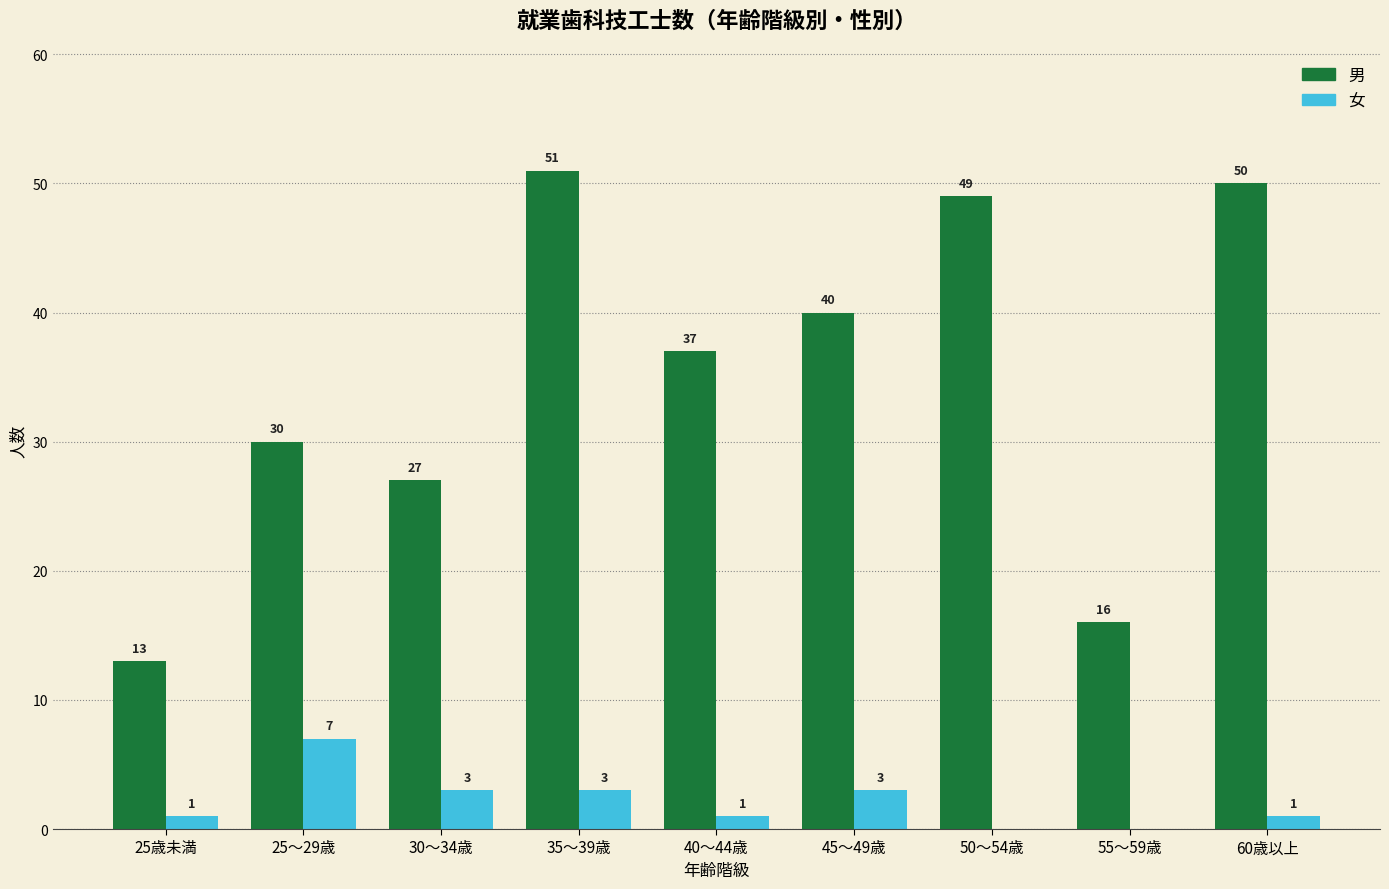

Reading left to right, list all the values displayed in this chart.

男: 13	30	27	51	37	40	49	16	50
女: 1	7	3	3	1	3	0	0	1